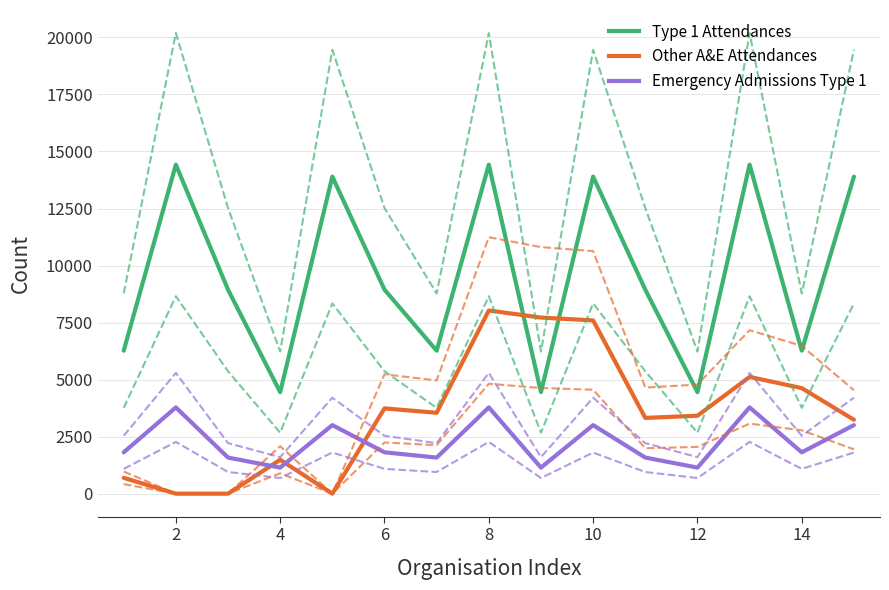

What is the difference between the maximum and minimum values in the Emergency Admissions Type 1 series?

2638